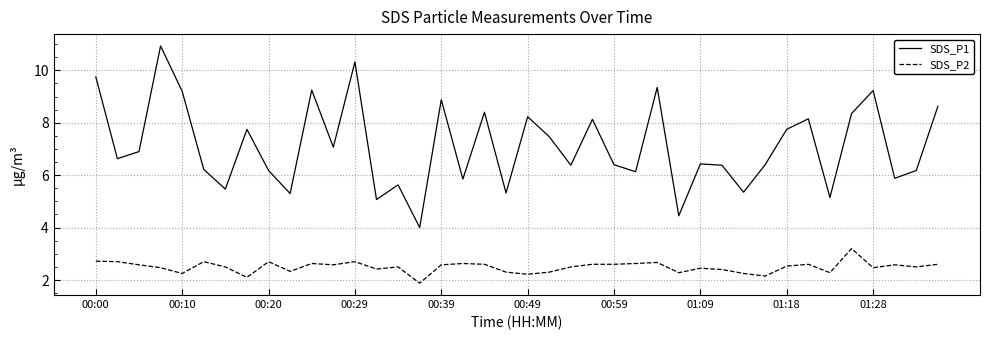

What is the minimum value for SDS_P2?

1.9